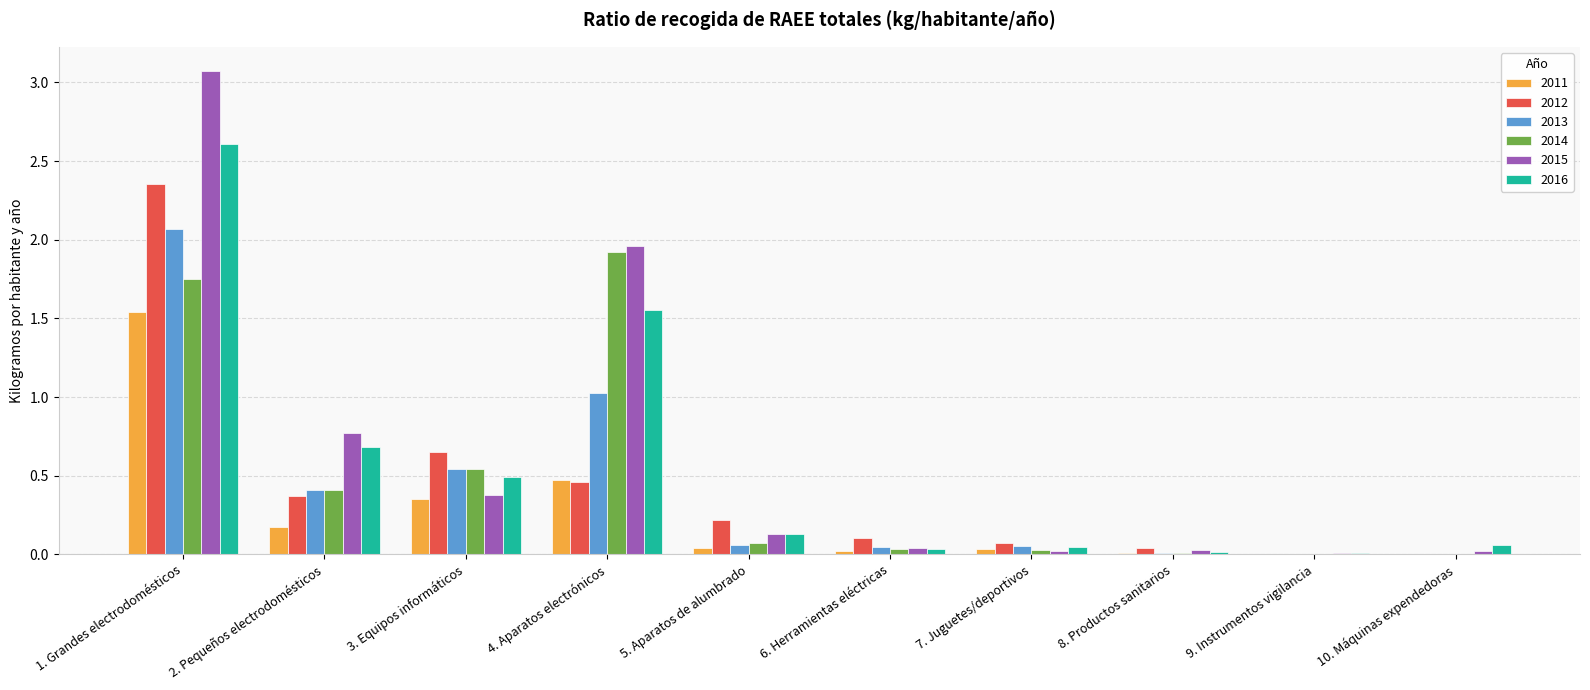

At which label does 2015 reach its peak?

1. Grandes electrodomésticos